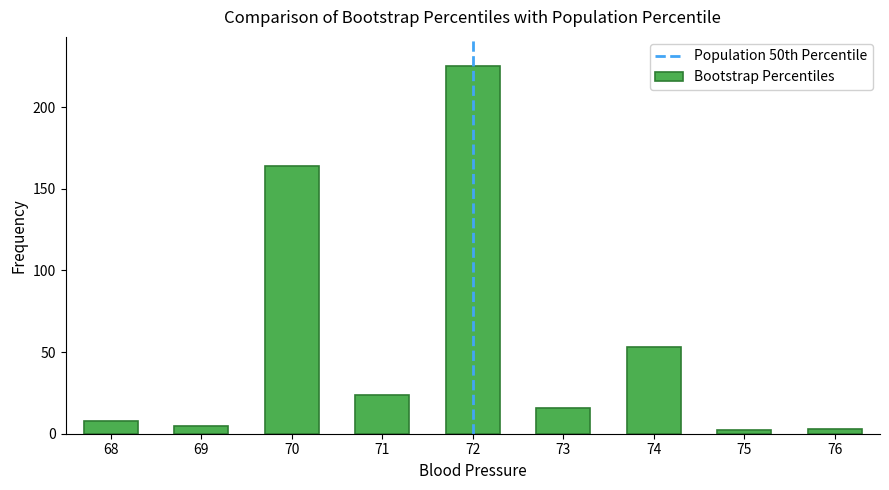

Reading right to left, transcribe all the data shown in this chart.

3	2	53	16	225	24	164	5	8